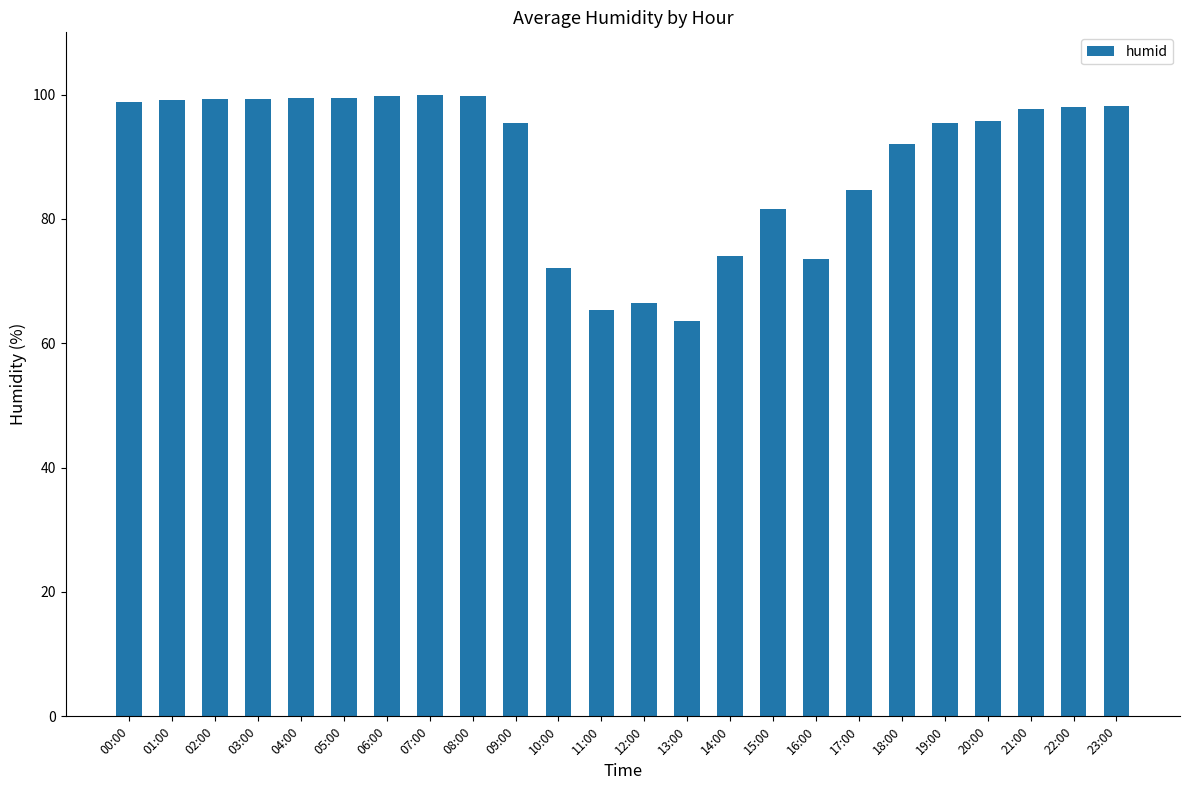

What is the difference between the second highest and minimum values?

36.3